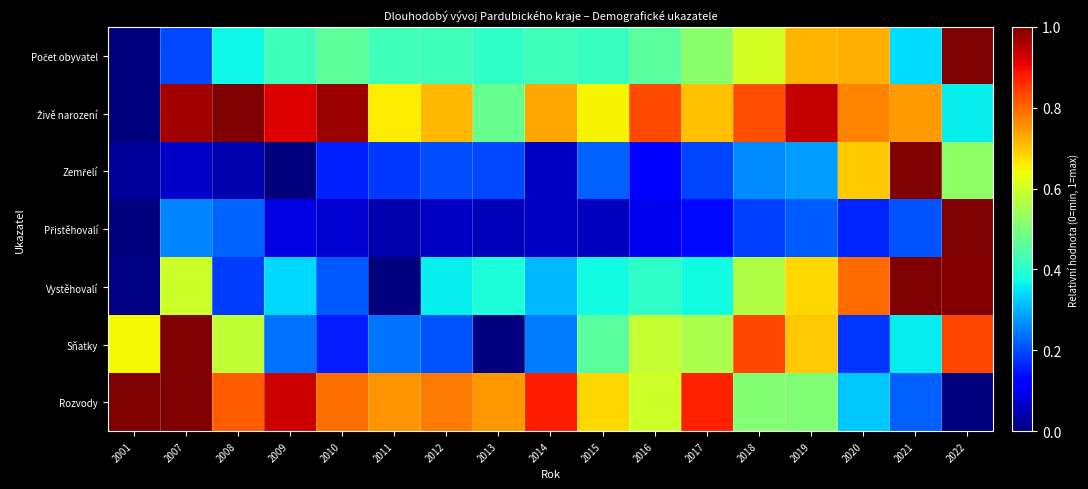

What is the difference between the highest and lowest values at 2001?

1.0